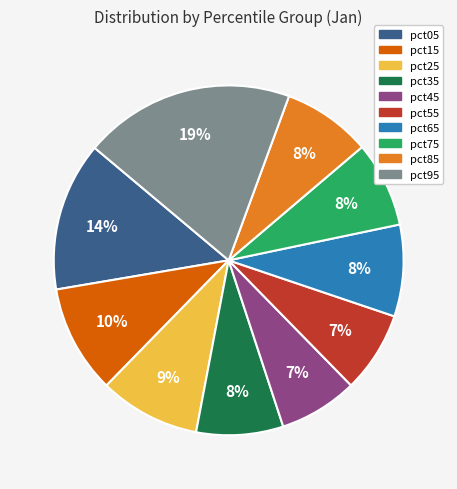

Does any single category account for the majority?

No